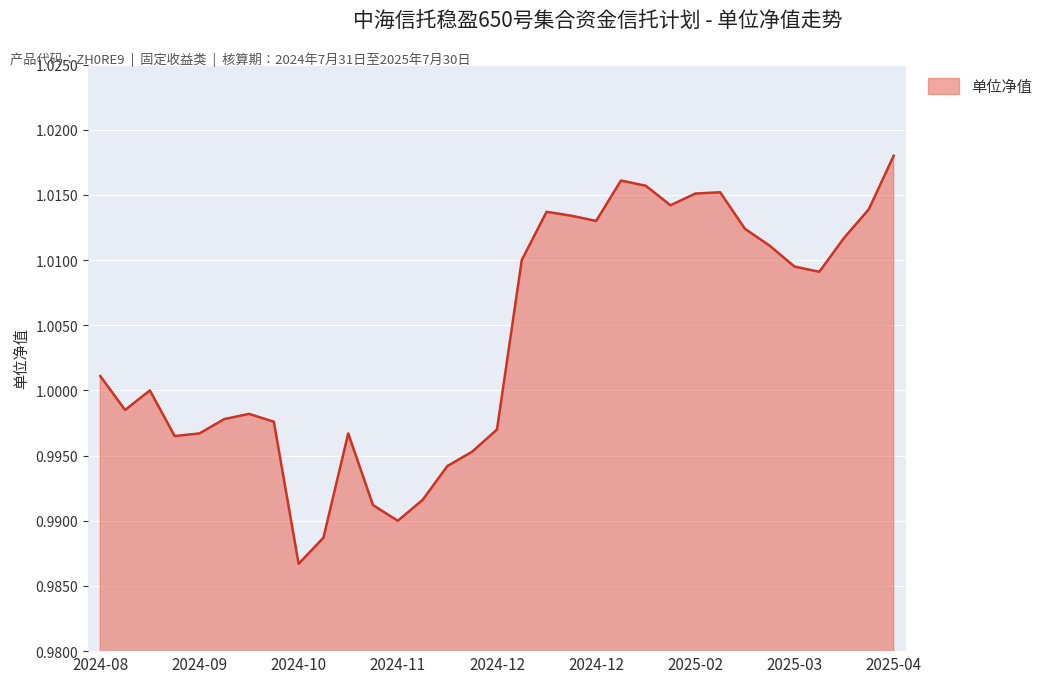

Does the chart have visible grid lines?

Yes